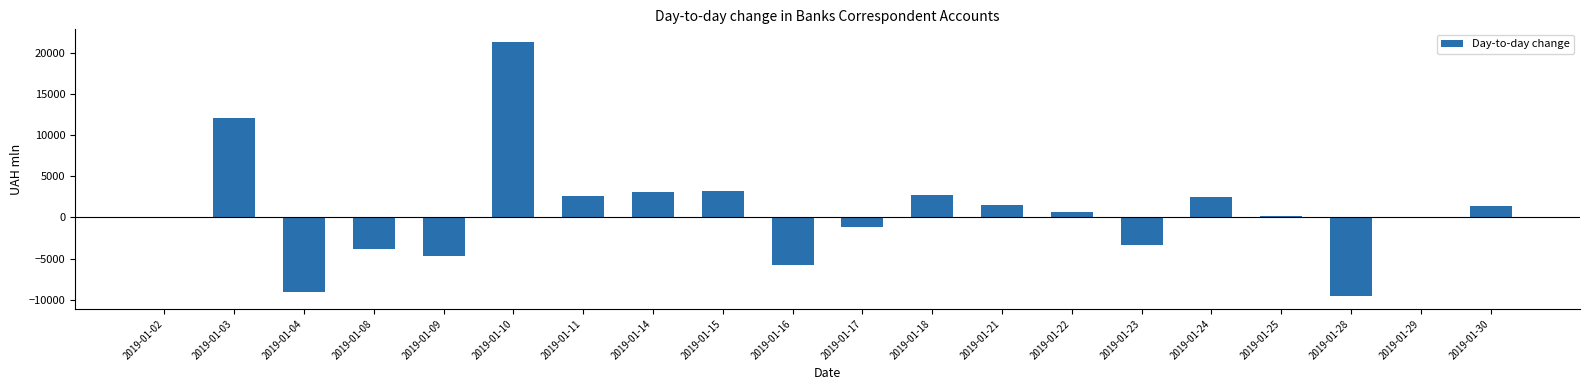

What is the change in value from 2019-01-17 to 2019-01-23?

-2165.4